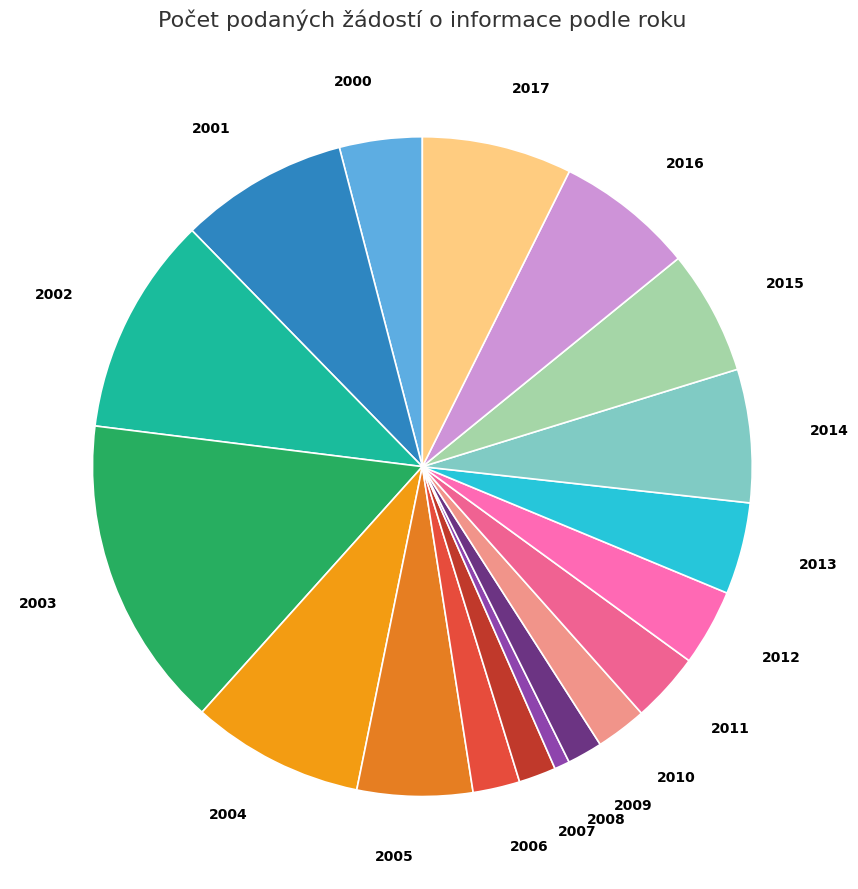

Does 2014 represent more than half of the total?

No